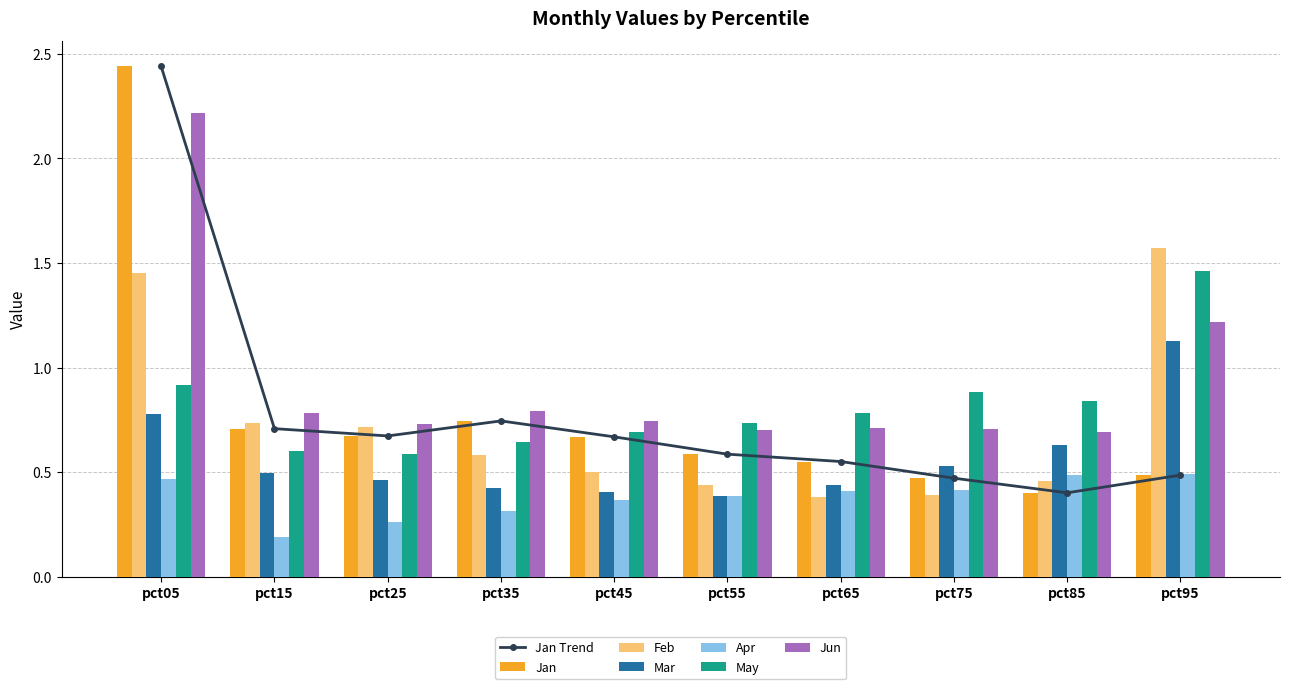

At which label is Jan closest to 1?

pct35